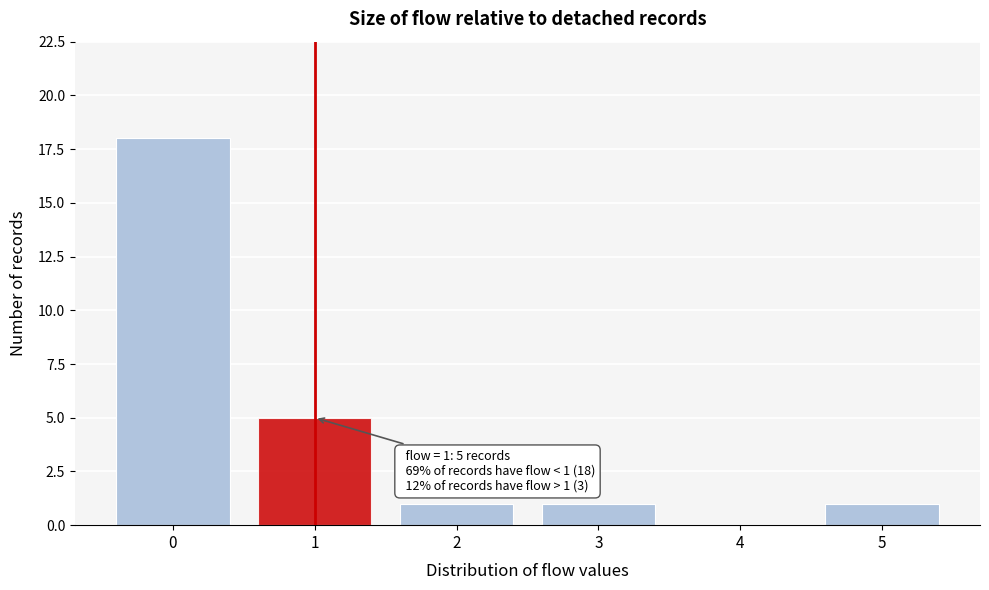

Which range on the x-axis has the tallest bar?

-0.5 to 0.5